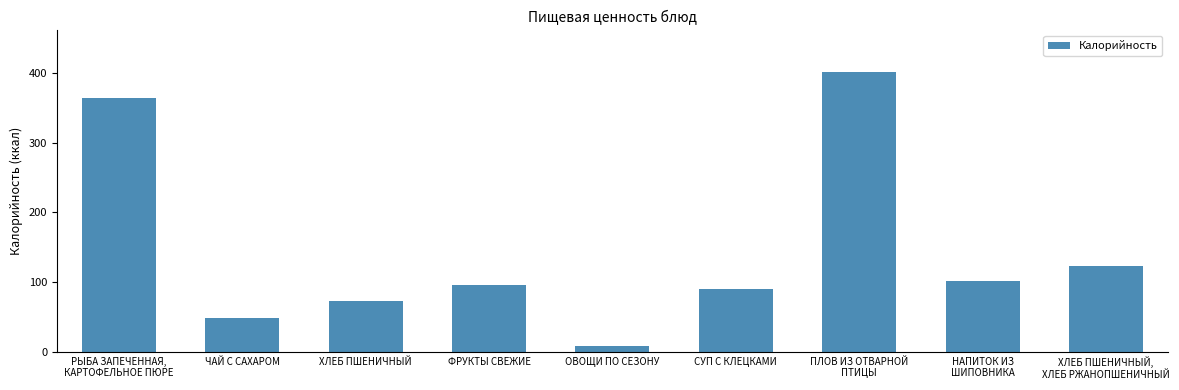

Where is the data nearest to the value 204?

ХЛЕБ ПШЕНИЧНЫЙ,
ХЛЕБ РЖАНОПШЕНИЧНЫЙ